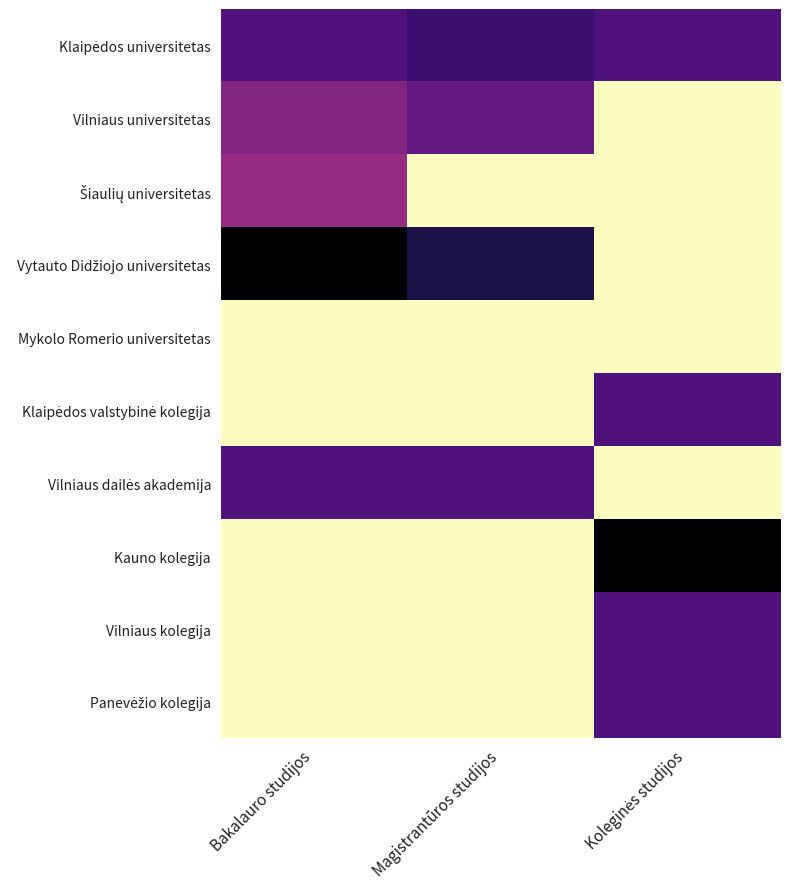

At how many categories does at least one series exceed 1?

3